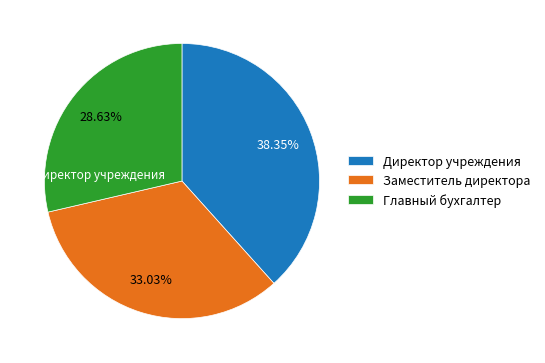

Combined, do Директор учреждения and Заместитель директора account for over 50%?

Yes